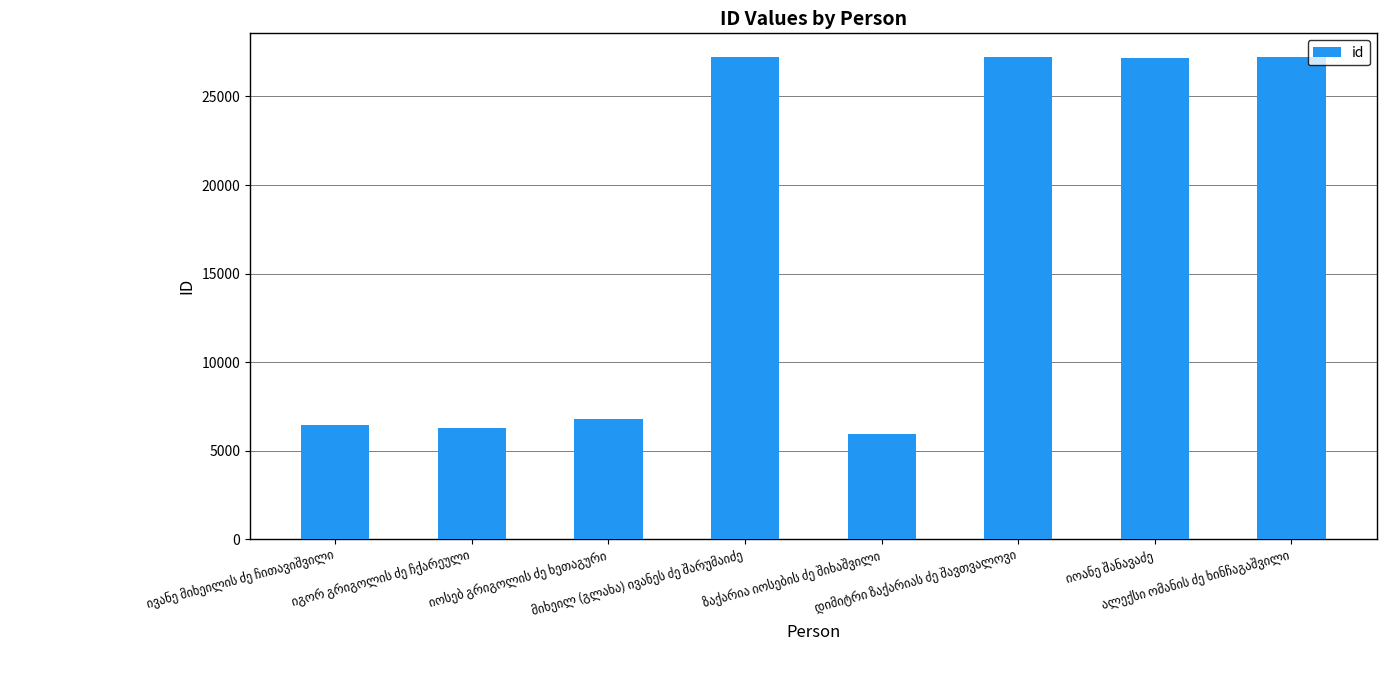

What is the smallest value displayed?

5945